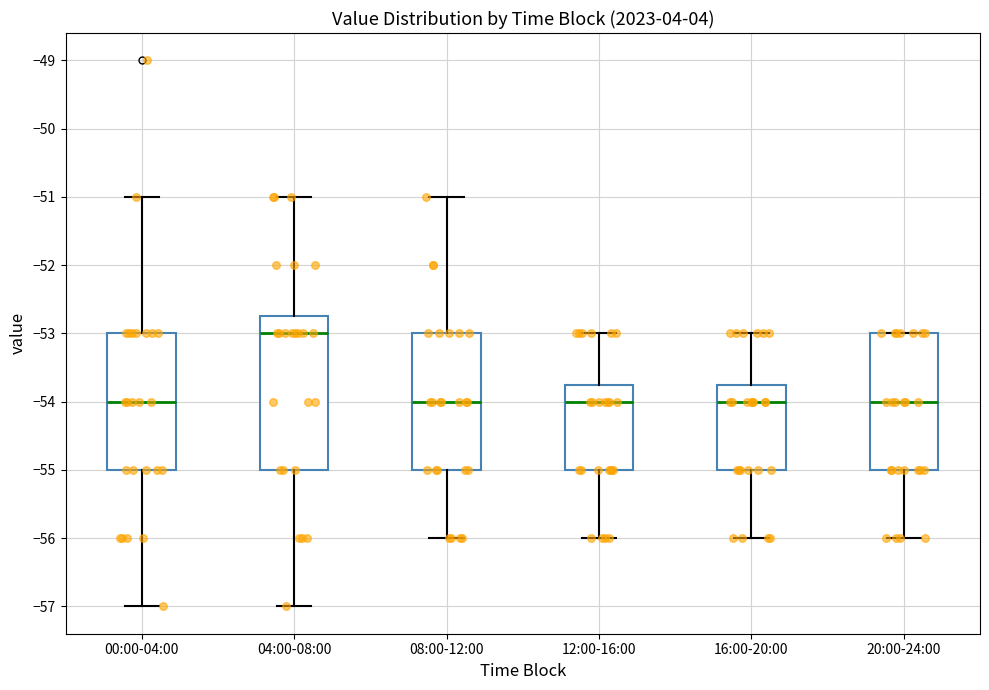

Reading left to right, read every box against the y-axis: the position of its median line, the range the box covers, and the ends of its whiskers. The values are not printed on the chart, so give them approximately, as read against the axis.

00:00-04:00: median -54.0, box -55.0 to -53.0, whiskers -57.0 to -51.0
04:00-08:00: median -53.0, box -55.0 to -52.7, whiskers -57.0 to -51.0
08:00-12:00: median -54.0, box -55.0 to -53.0, whiskers -56.0 to -51.0
12:00-16:00: median -54.0, box -55.0 to -53.7, whiskers -56.0 to -53.0
16:00-20:00: median -54.0, box -55.0 to -53.7, whiskers -56.0 to -53.0
20:00-24:00: median -54.0, box -55.0 to -53.0, whiskers -56.0 to -53.0